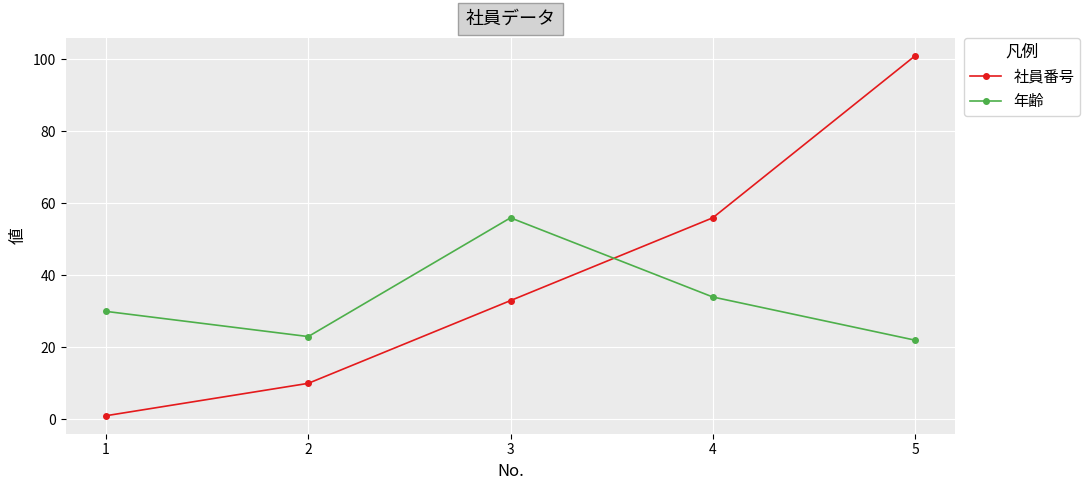

Is this an area chart (filled region under the line)?

No